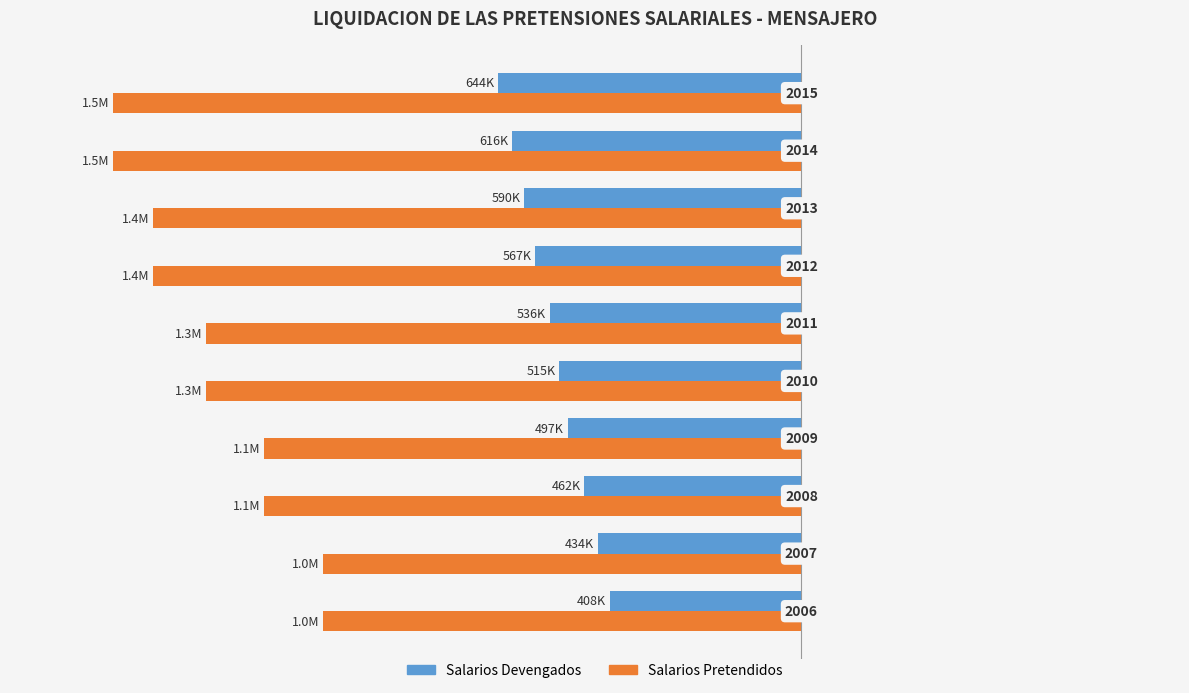

What is the difference between the maximum and minimum values in the Salarios Devengados series?

236350